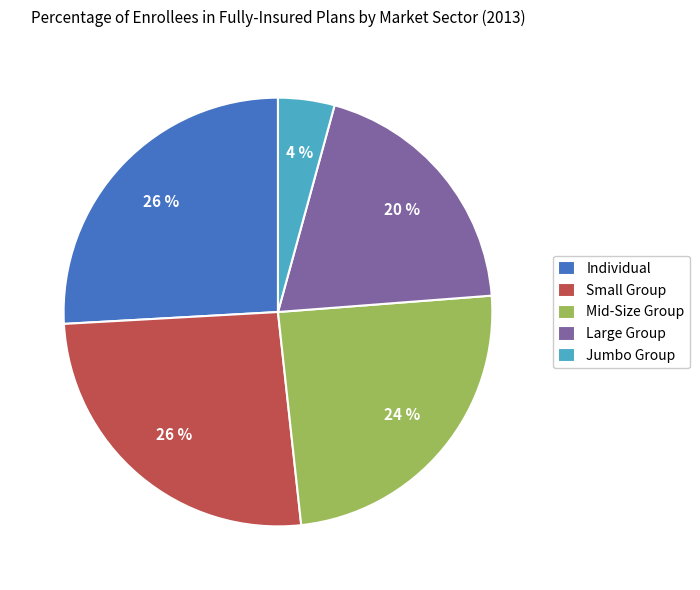

What is the smallest slice in the pie chart?

Jumbo Group